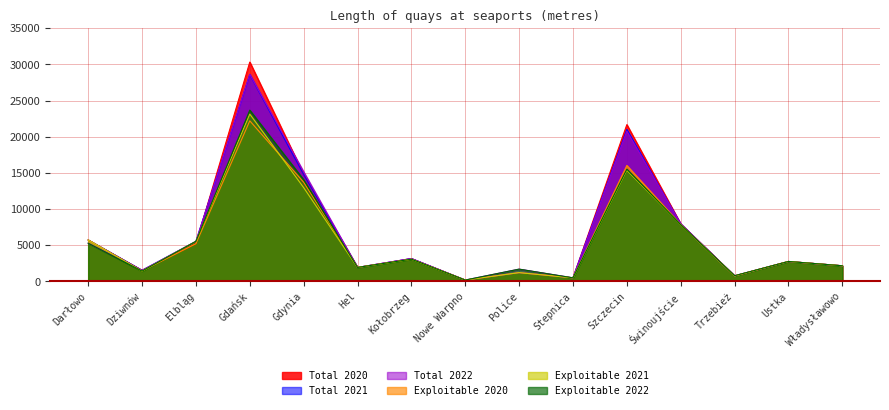

Where do Total 2021 and Exploitable 2022 first cross each other?

Świnoujście and Trzebież